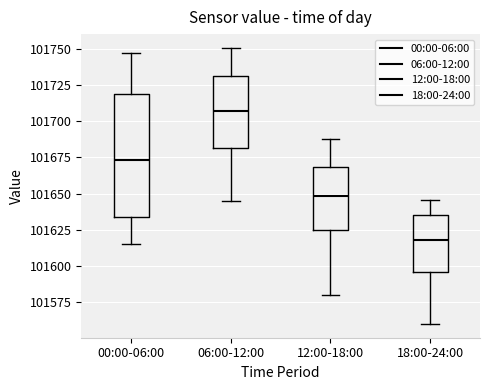

Which box's median line is the highest?

06:00-12:00